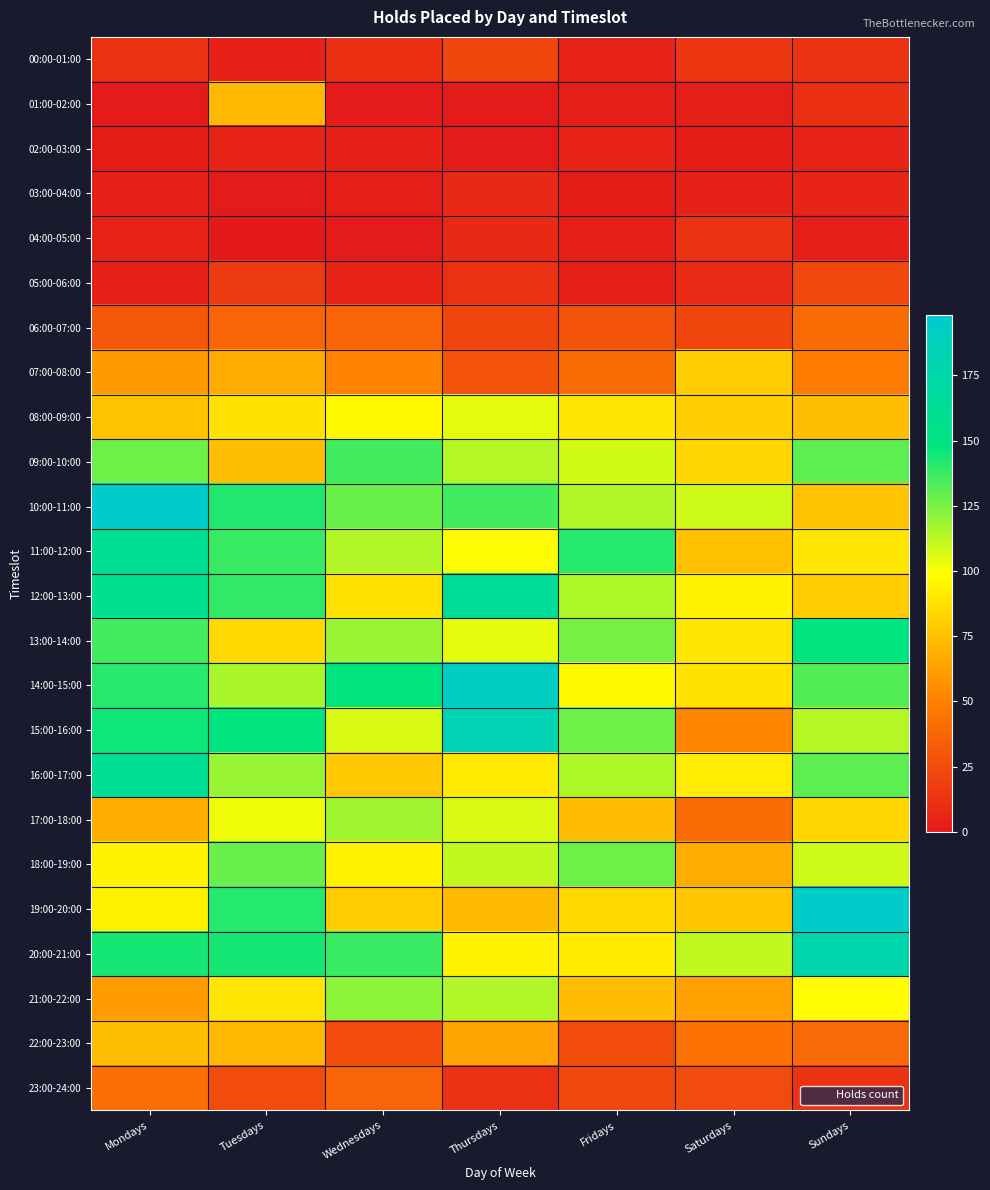

Rank the series by their maximum value, from lowest to highest.

02:00-03:00, 03:00-04:00, 04:00-05:00, 00:00-01:00, 05:00-06:00, 06:00-07:00, 23:00-24:00, 01:00-02:00, 22:00-23:00, 07:00-08:00, 08:00-09:00, 17:00-18:00, 21:00-22:00, 18:00-19:00, 09:00-10:00, 13:00-14:00, 11:00-12:00, 16:00-17:00, 12:00-13:00, 20:00-21:00, 15:00-16:00, 14:00-15:00, 19:00-20:00, 10:00-11:00